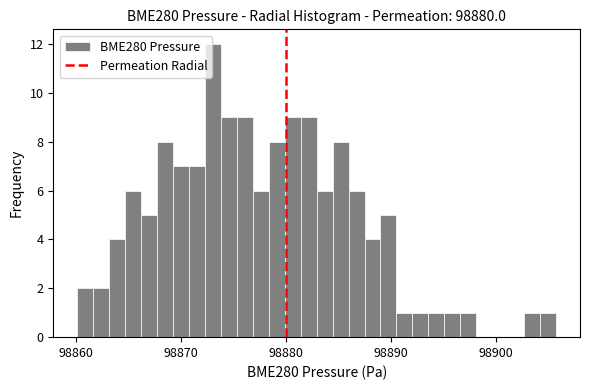

Read against the x-axis, roughly where is the centre of the tallest bar?

98873